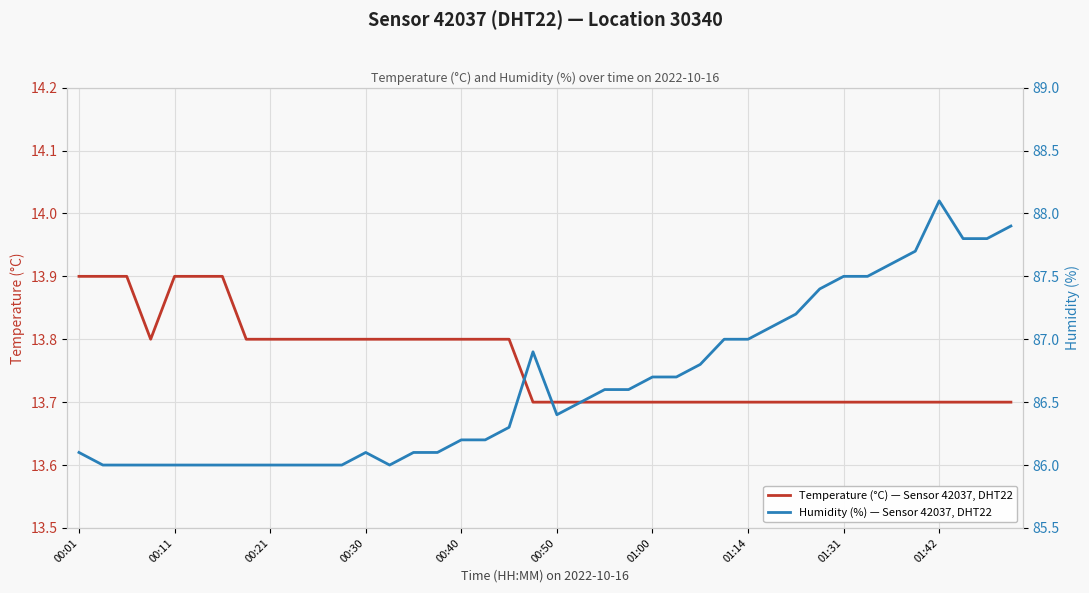

At how many categories does at least one series exceed 28?

40